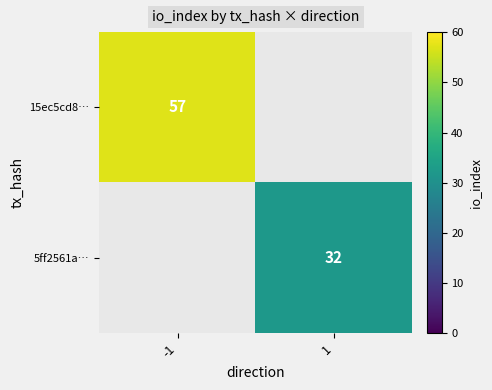

The 15ec5cd8… series shows 57 at -1. True or false?

True